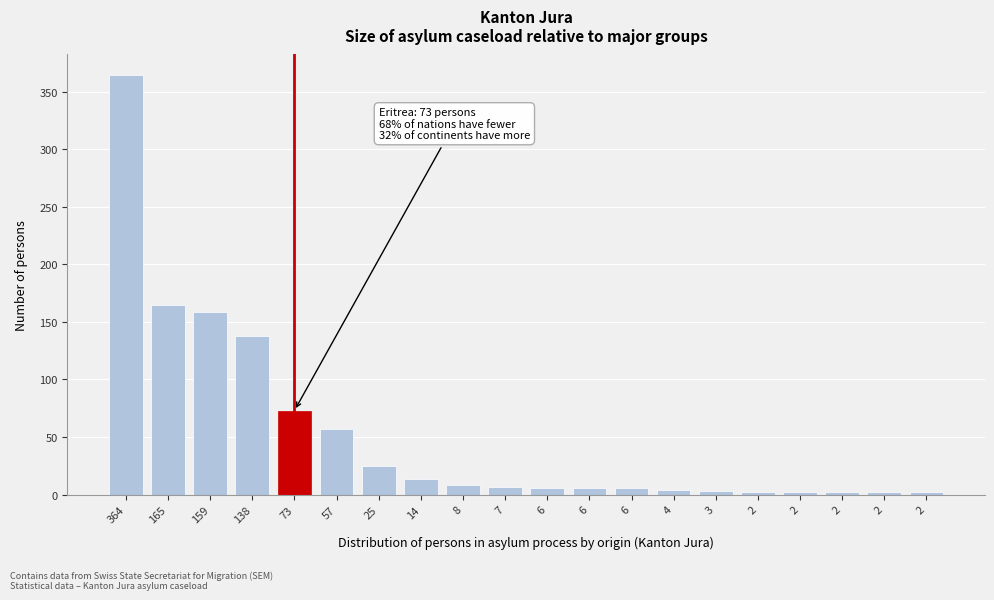

Does the chart contain any negative values?

No